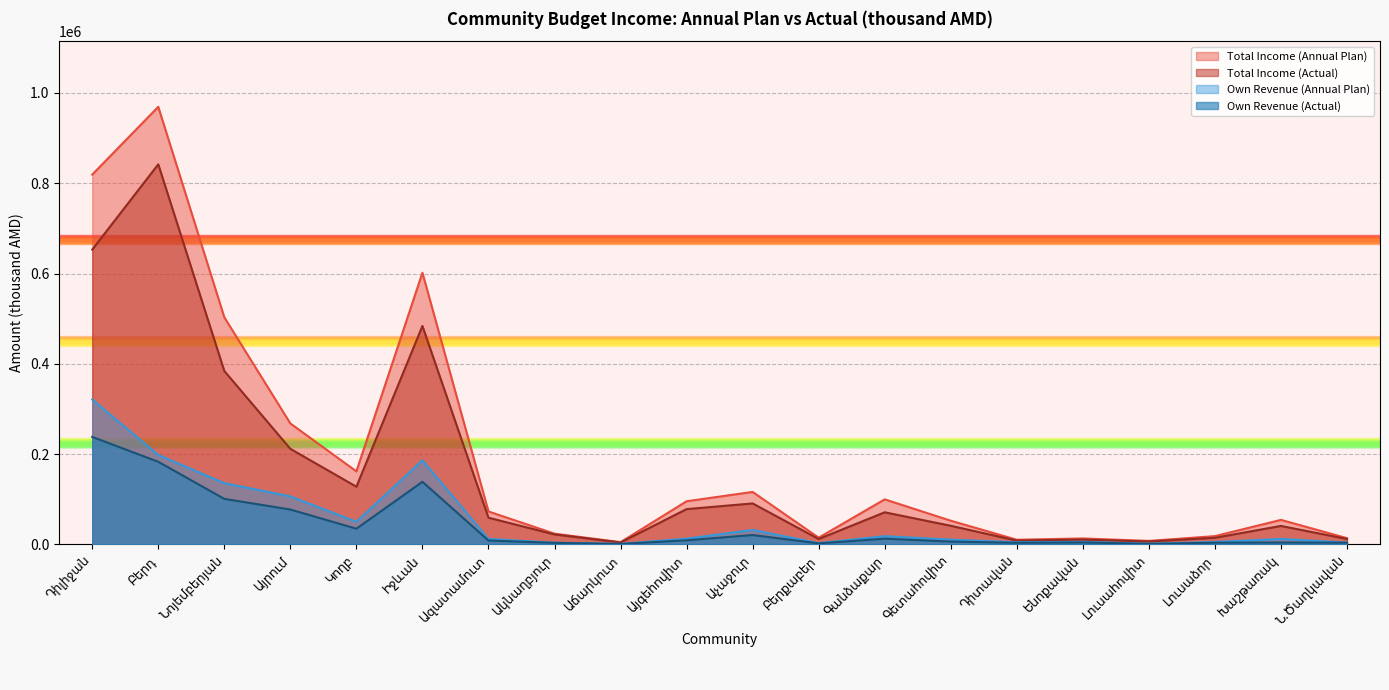

Read the Own Revenue (Annual Plan) value at Ազատամուտ.

11886.8